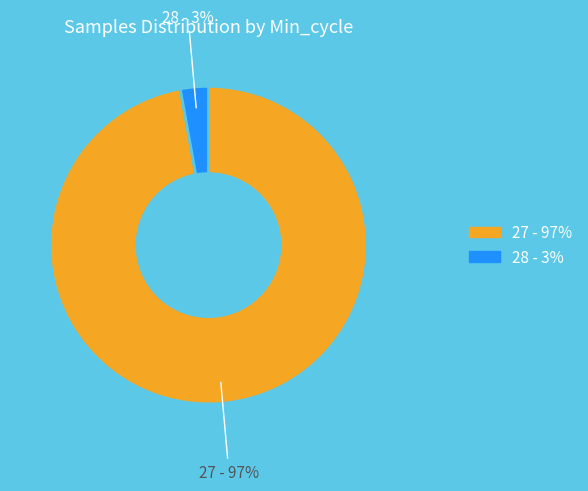

To the nearest percent, what is the difference between the largest and smallest slice percentages?

94%